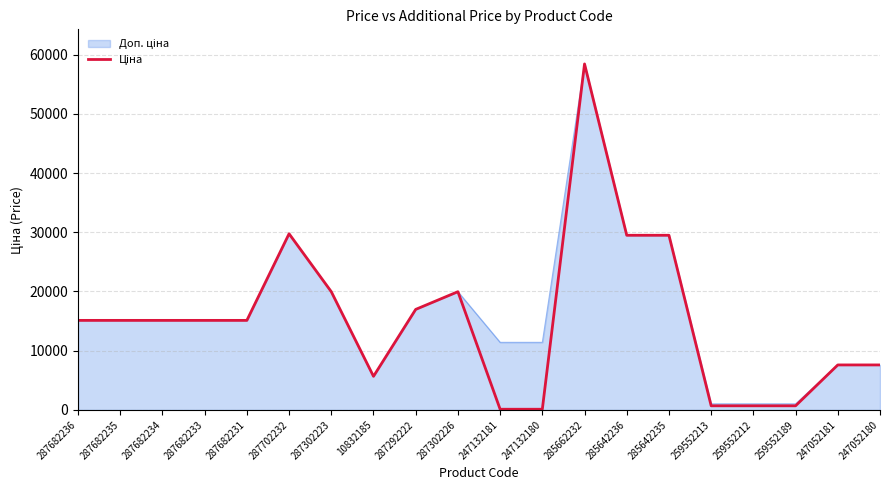

What is the maximum value shown in the chart?

58426.5